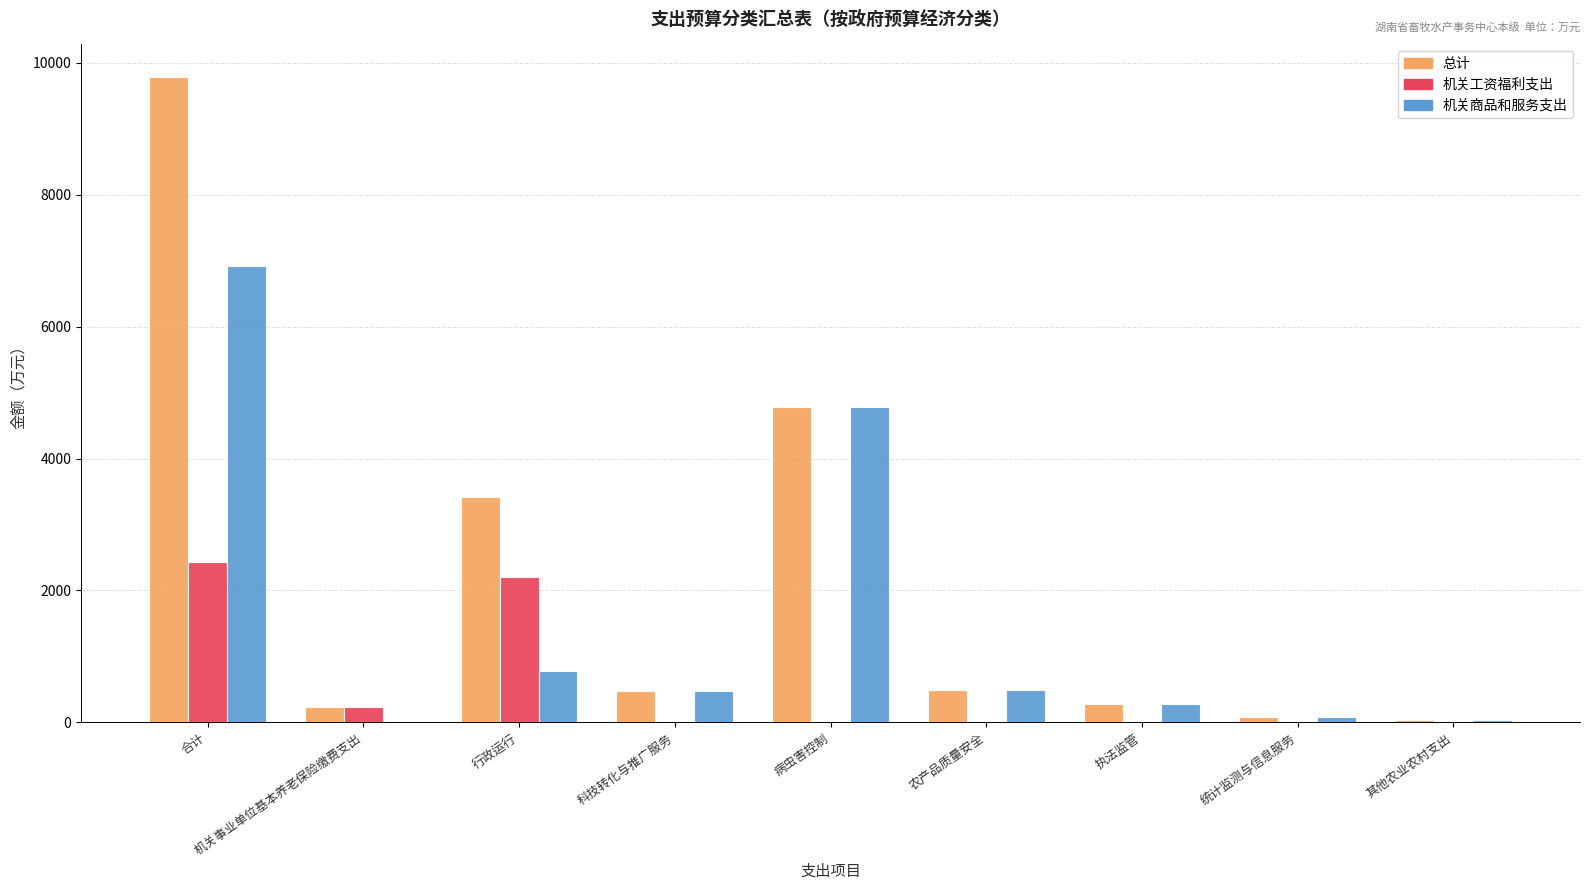

Which series changed the most between 合计 and 其他农业农村支出?

总计